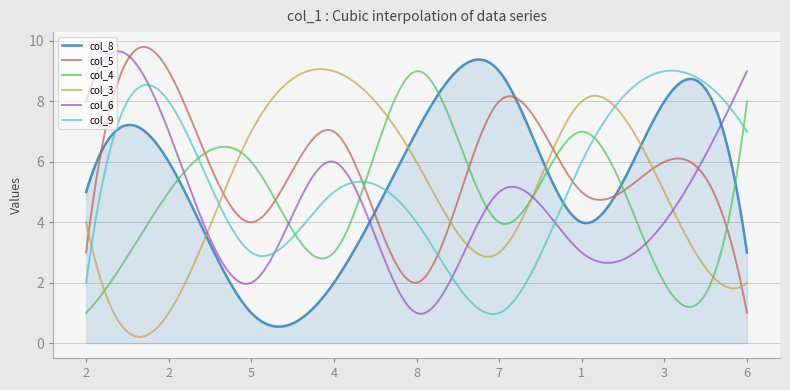

What is the maximum value for col_5?

9.8